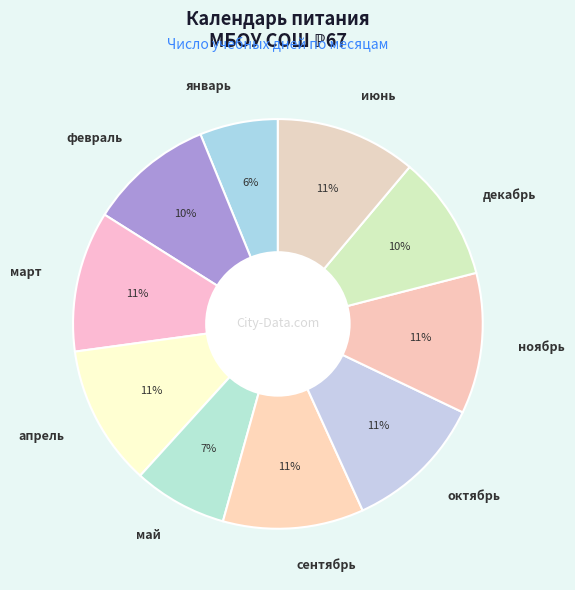

Does any single category account for the majority?

No